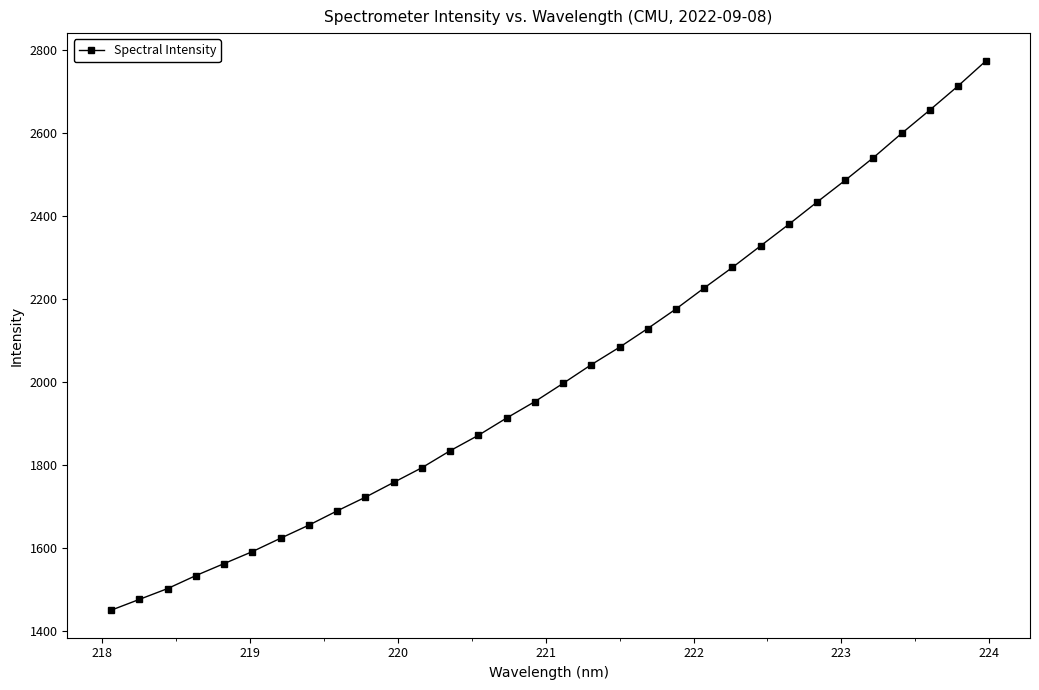

What is the sum of all values?

64754.5